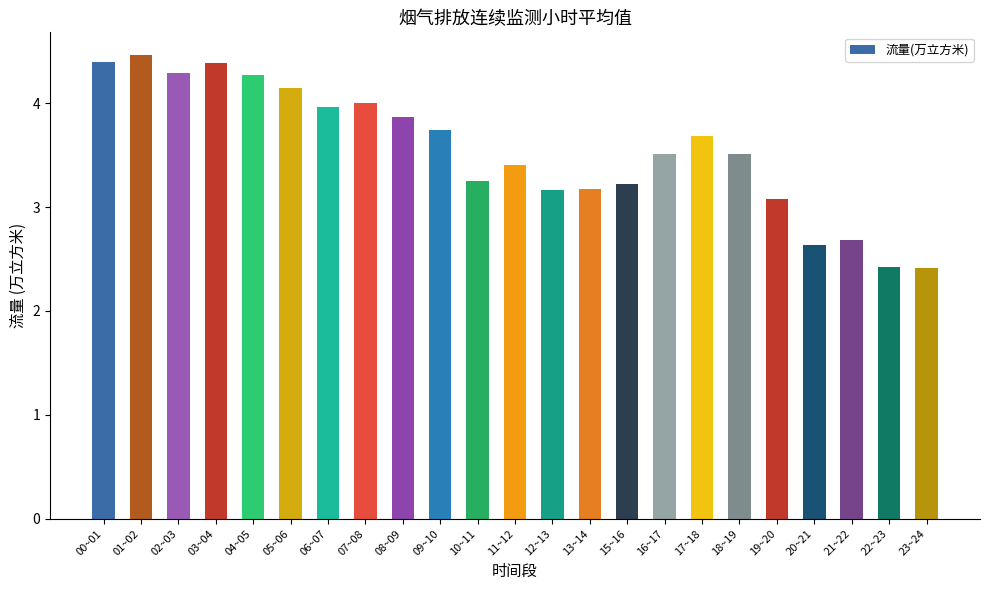

Where does the data first go above 3?

00~01